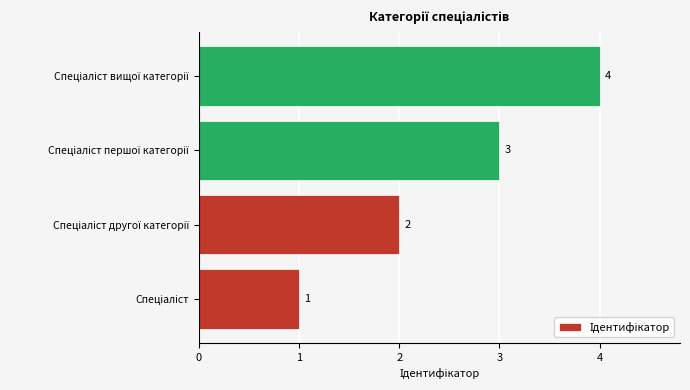

Count the values in the range 2 to 4.

3